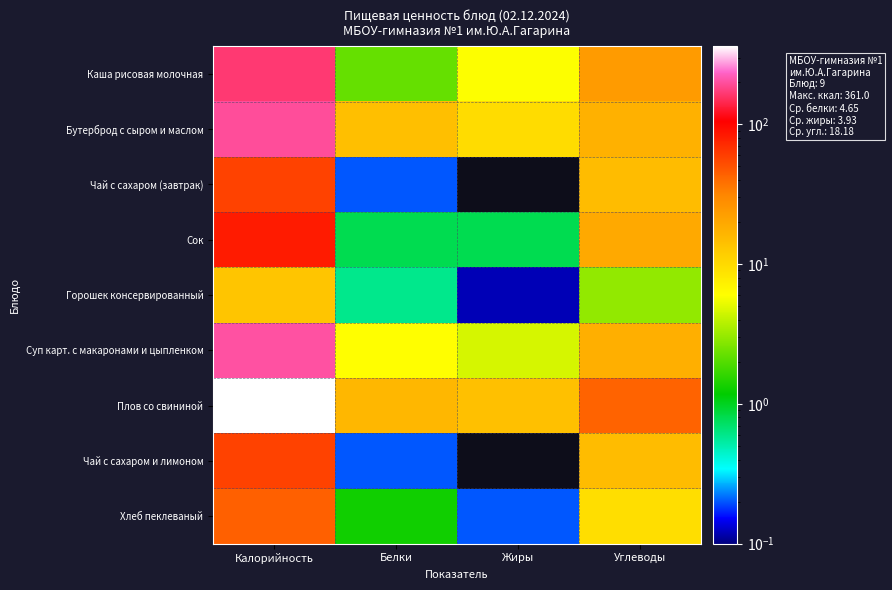

What is the total value across all series at Жиры?

35.4